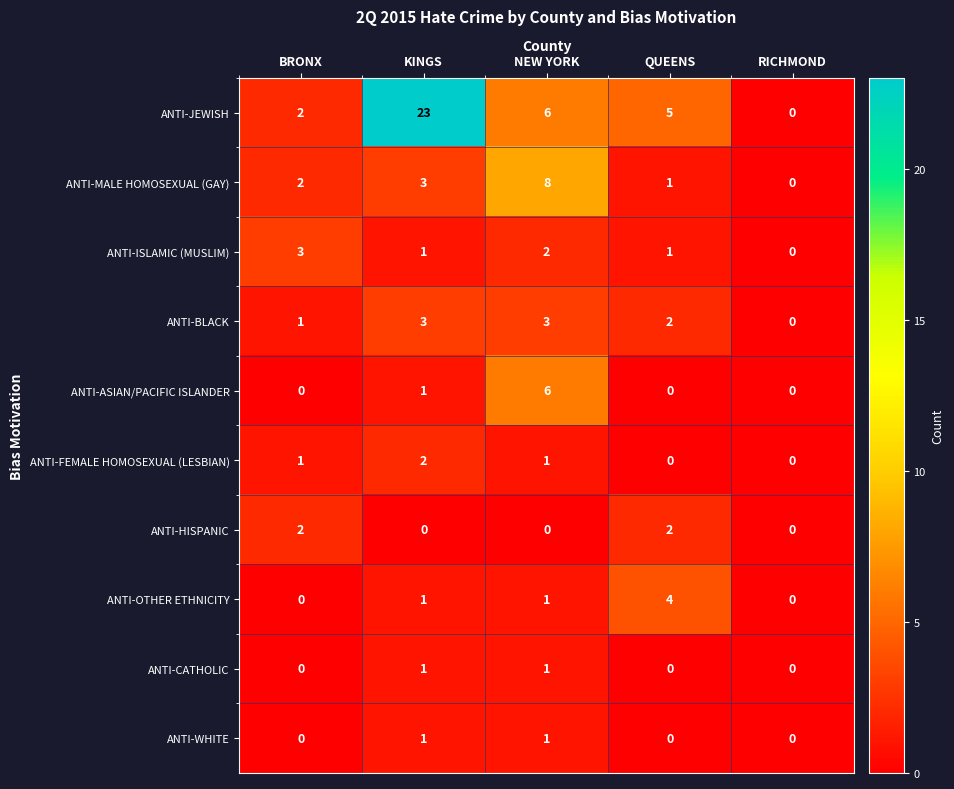

The ANTI-MALE HOMOSEXUAL (GAY) series shows 0 at RICHMOND. True or false?

True